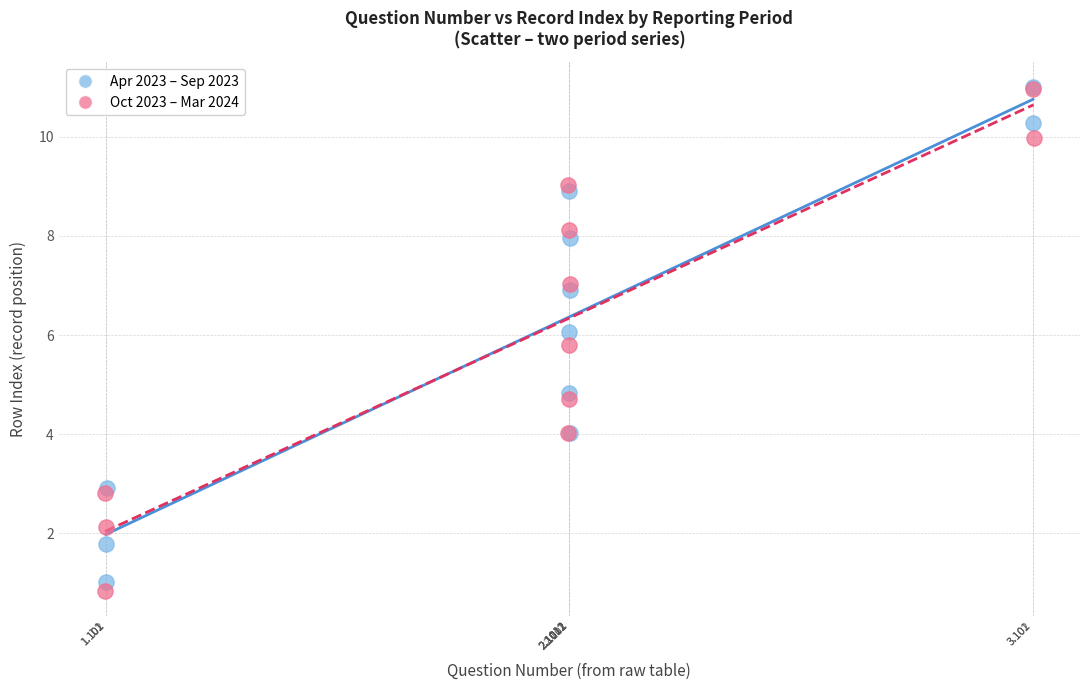

Which series has the widest spread of Y values?

Oct 2023 – Mar 2024